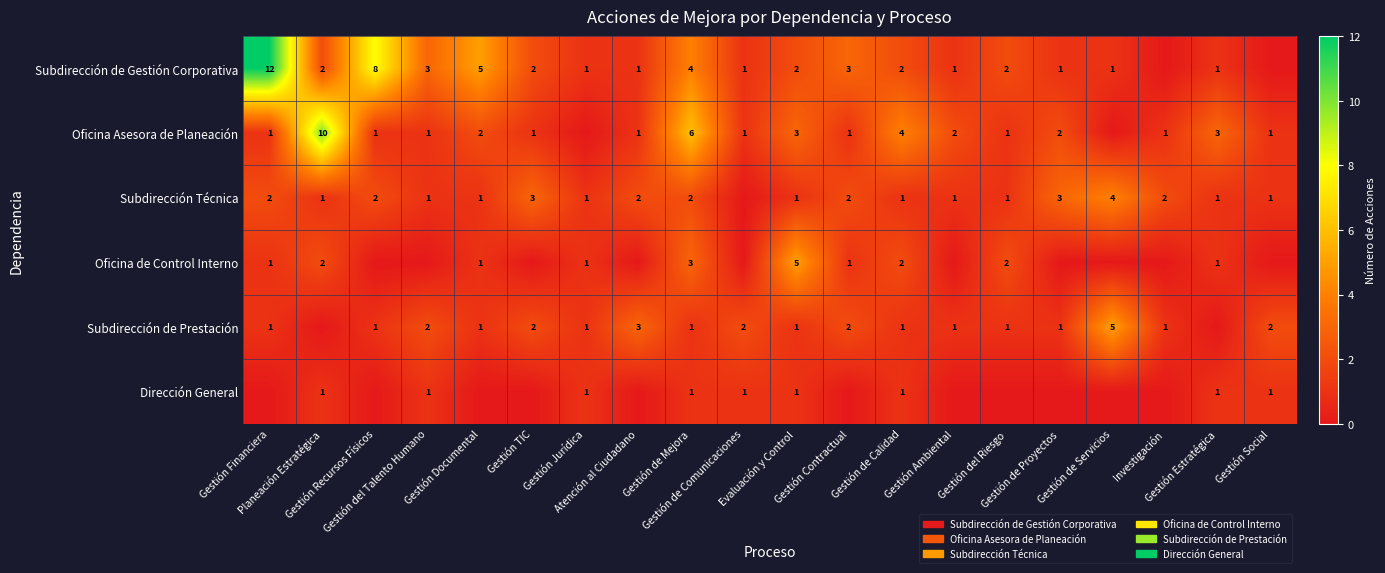

Rank the series at Gestión de Comunicaciones from highest to lowest value.

Subdirección de Prestación, Subdirección de Gestión Corporativa, Oficina Asesora de Planeación, Dirección General, Subdirección Técnica, Oficina de Control Interno